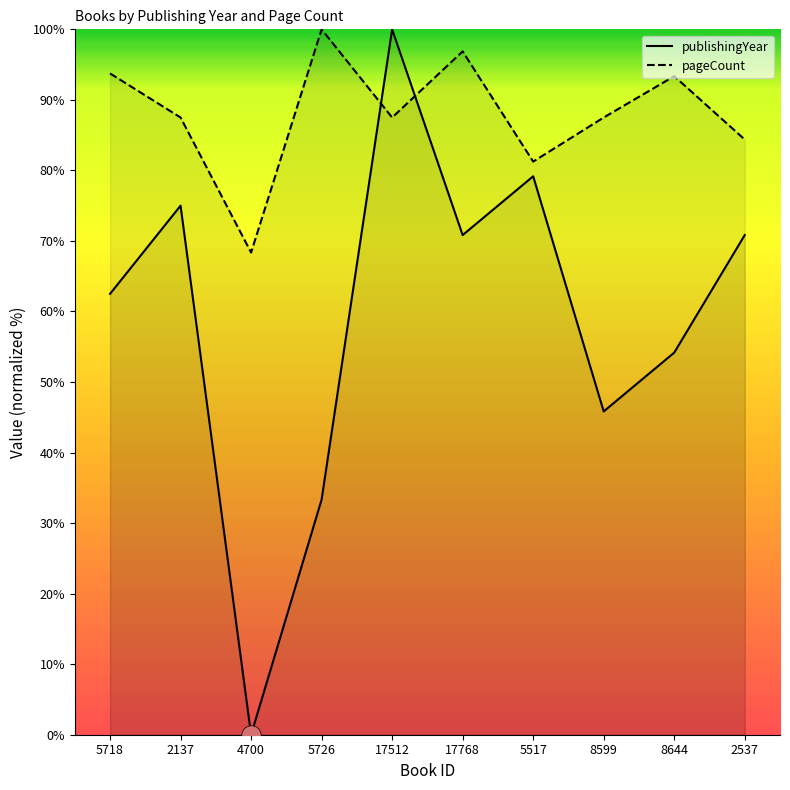

True or false: pageCount has a value of 84.4 at 2537.

True